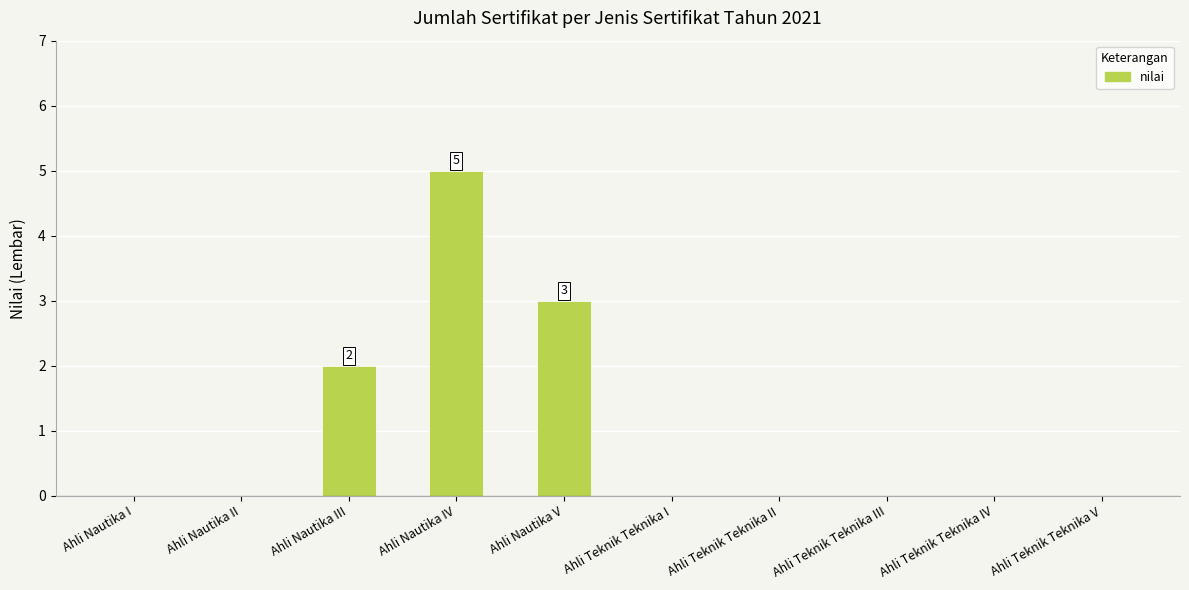

What is the greatest value displayed?

5